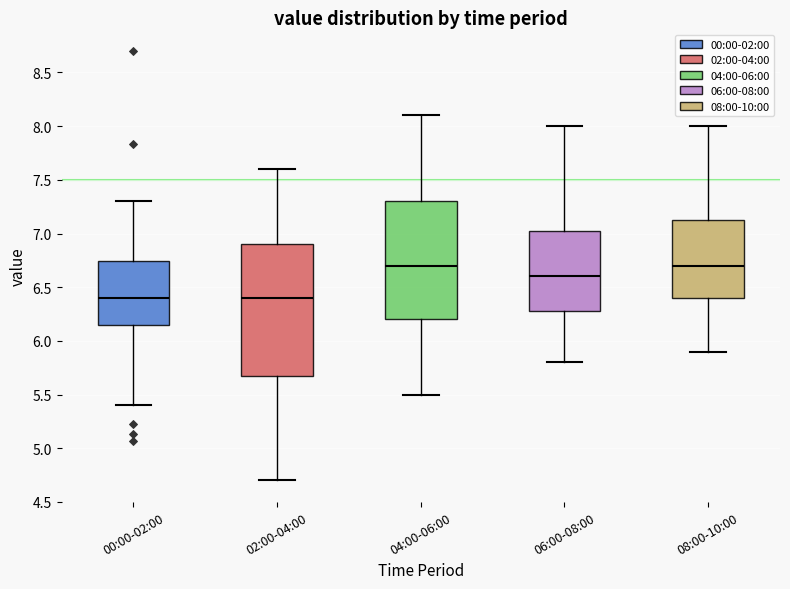

Reading left to right, transcribe this box plot: for each box, give where its median line is, the range the box spans, and where its two whiskers end, as read against the y-axis. The values are not printed on the chart, so give them approximately, as read against the axis.

00:00-02:00: median 6.40, box 6.15 to 6.75, whiskers 5.40 to 7.30
02:00-04:00: median 6.40, box 5.70 to 6.90, whiskers 4.70 to 7.60
04:00-06:00: median 6.70, box 6.20 to 7.30, whiskers 5.50 to 8.10
06:00-08:00: median 6.60, box 6.30 to 7.05, whiskers 5.80 to 8.00
08:00-10:00: median 6.70, box 6.40 to 7.15, whiskers 5.90 to 8.00